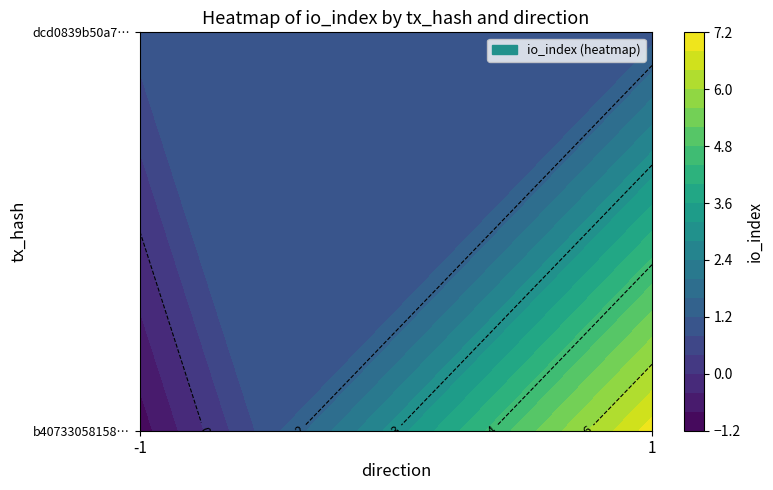

Which label corresponds to the largest value in the chart?

1